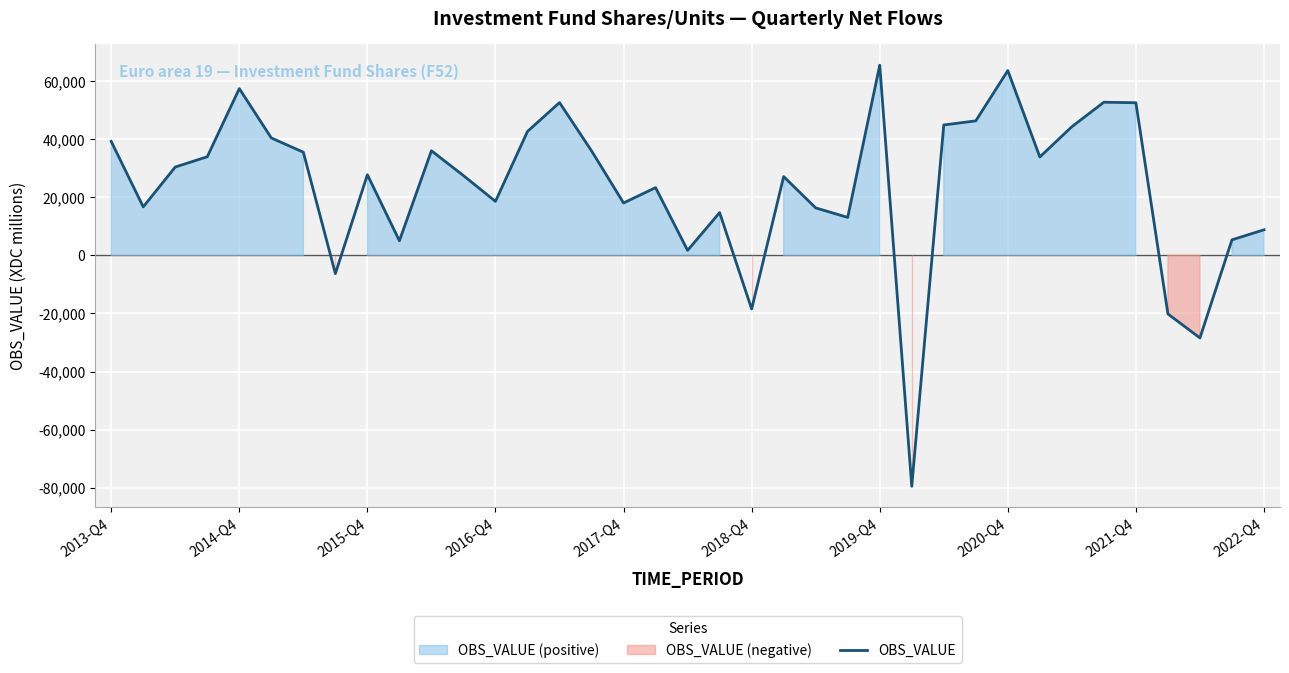

What is the difference between the maximum and minimum values?

144906.1